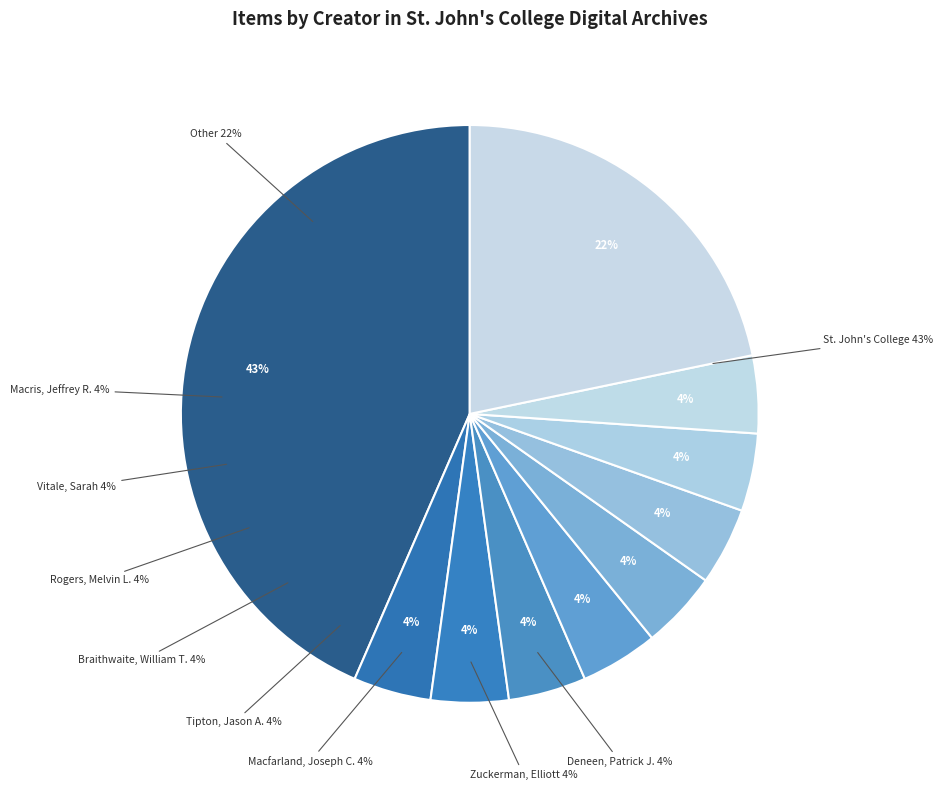

Is there a majority slice in this chart?

No